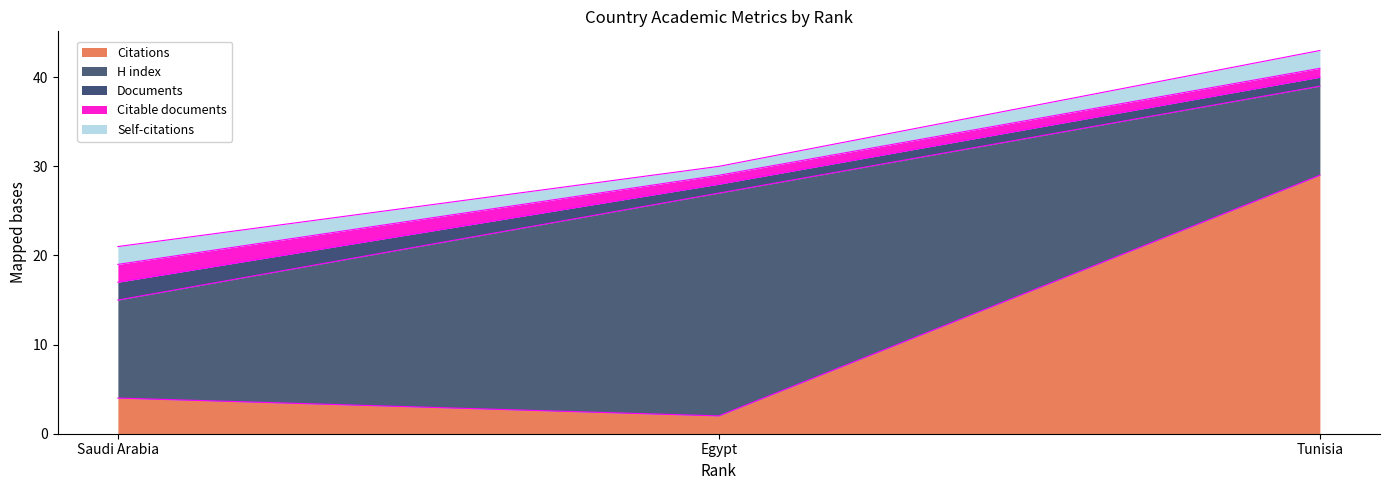

At Egypt, list the series in order from largest to smallest.

H index, Citations, Documents, Citable documents, Self-citations